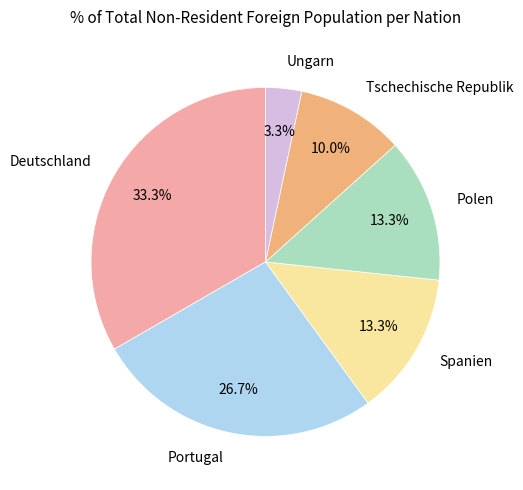

What is the ratio of the value at Tschechische Republik to the value at Portugal?

0.4